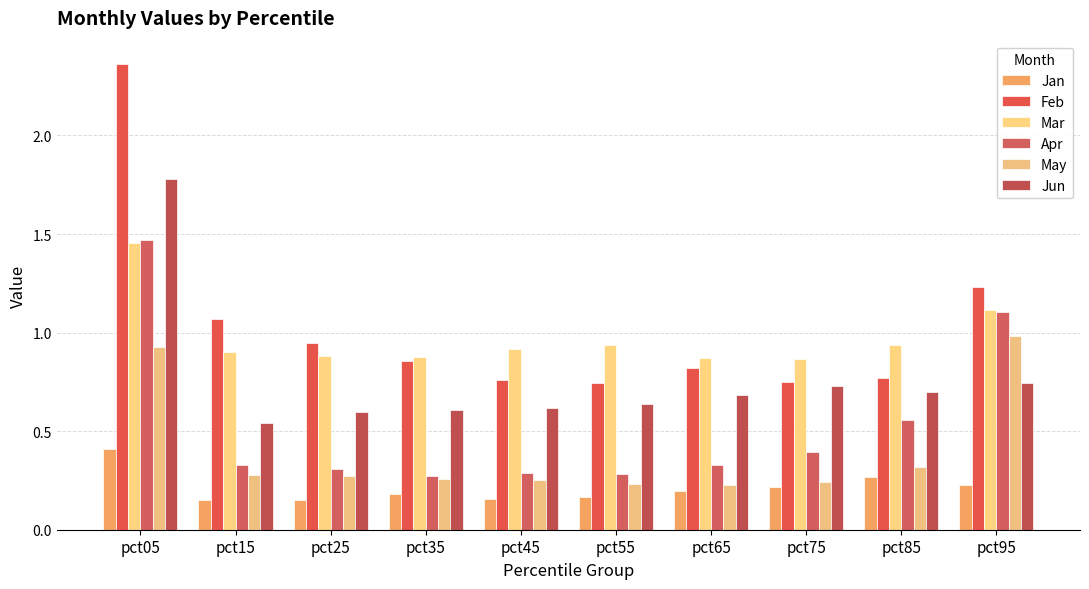

How many data points does each series have?

10